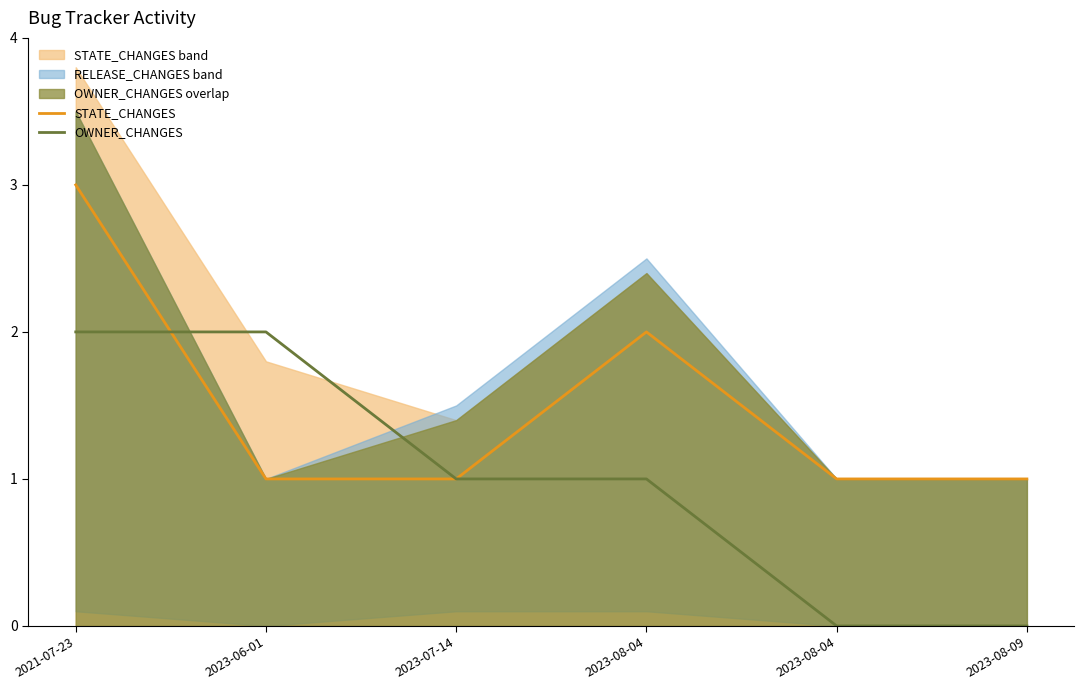

The OWNER_CHANGES series shows 1 at 2023-08-04. True or false?

True